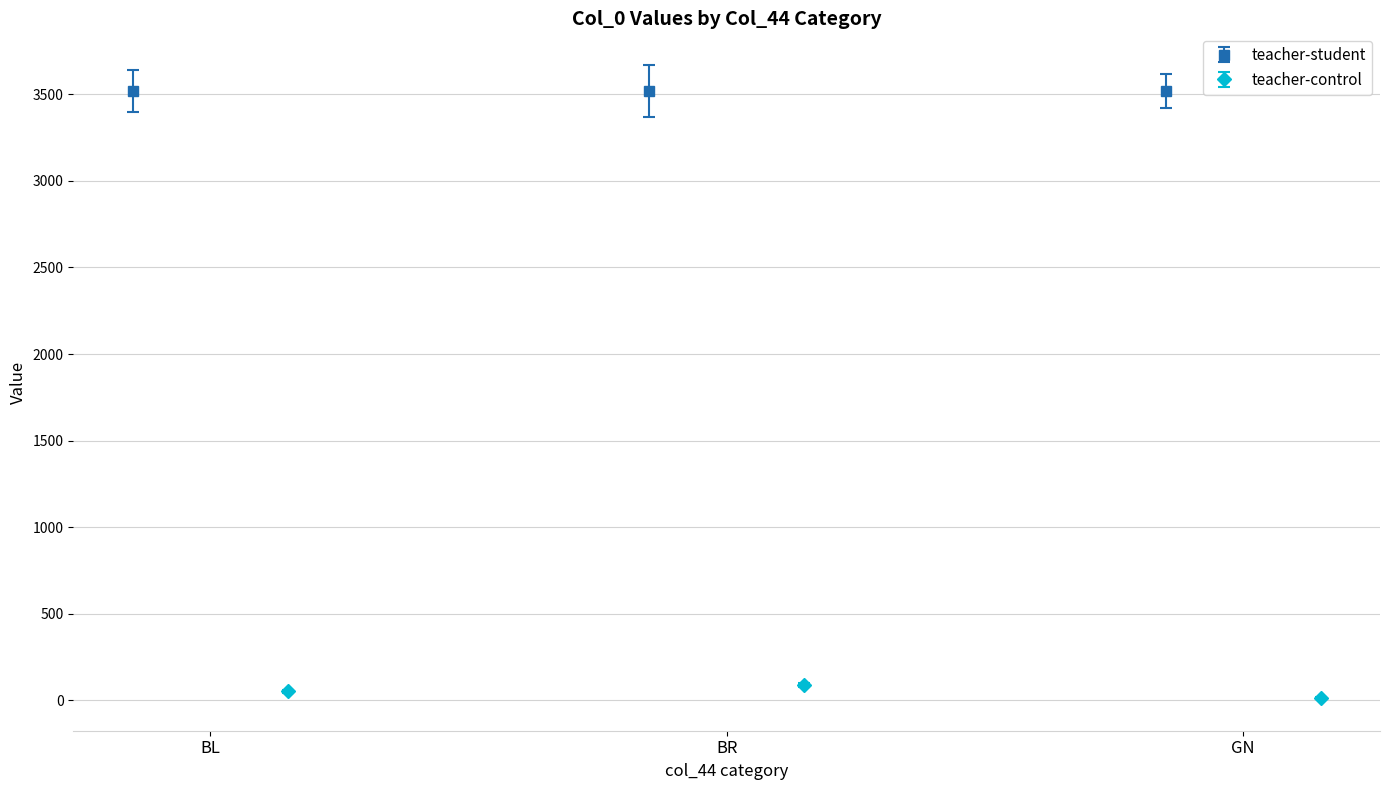

What is the highest value of the teacher-control series?

90